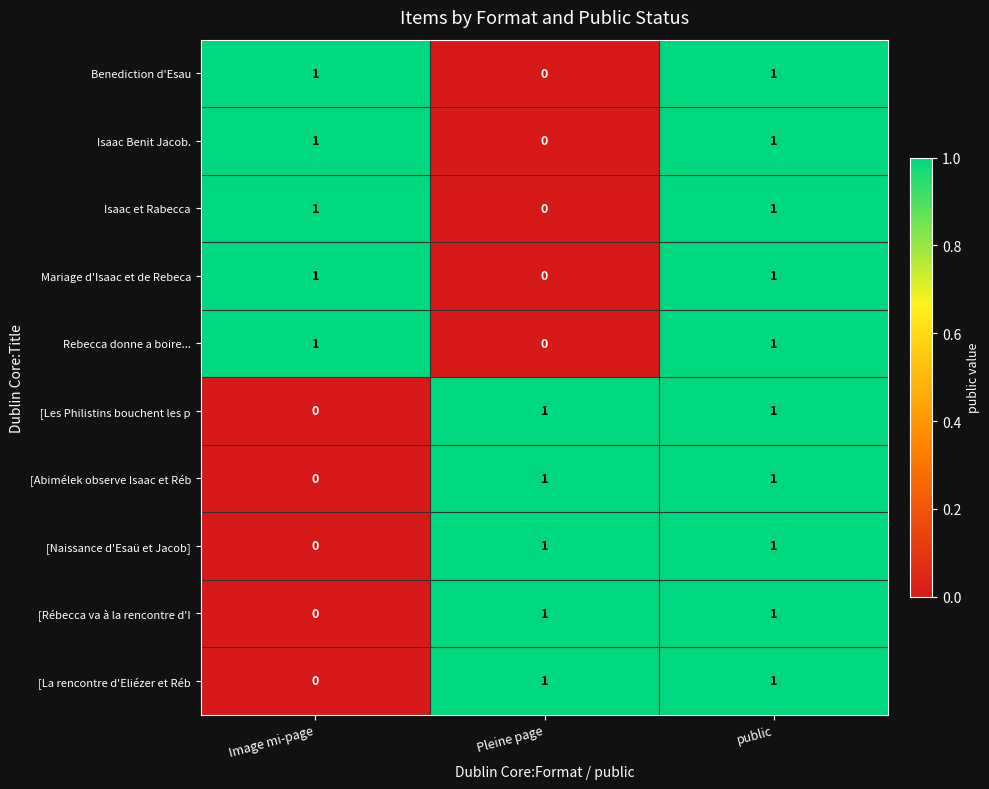

Reading left to right, list all the values displayed in this chart.

Benediction d'Esau: 1	0	1
Isaac Benit Jacob.: 1	0	1
Isaac et Rabecca: 1	0	1
Mariage d'Isaac et de Rebeca: 1	0	1
Rebecca donne a boire...: 1	0	1
[Les Philistins bouchent les p: 0	1	1
[Abimélek observe Isaac et Réb: 0	1	1
[Naissance d'Esaü et Jacob]: 0	1	1
[Rébecca va à la rencontre d'I: 0	1	1
[La rencontre d'Eliézer et Réb: 0	1	1